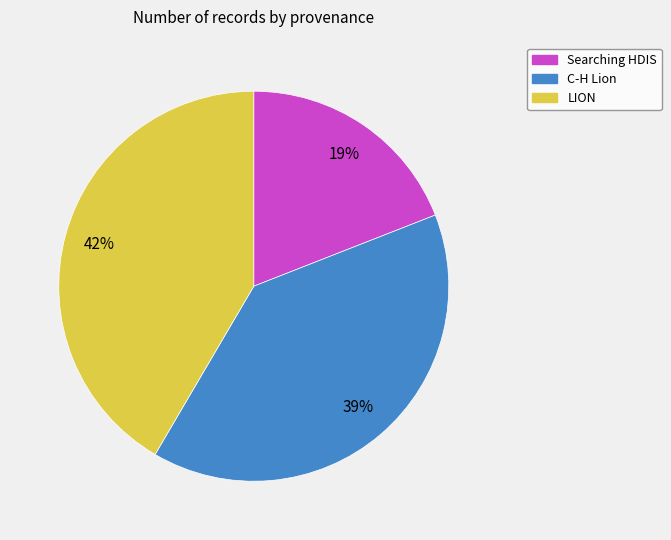

Is the sum of C-H Lion and Searching HDIS greater than half?

Yes